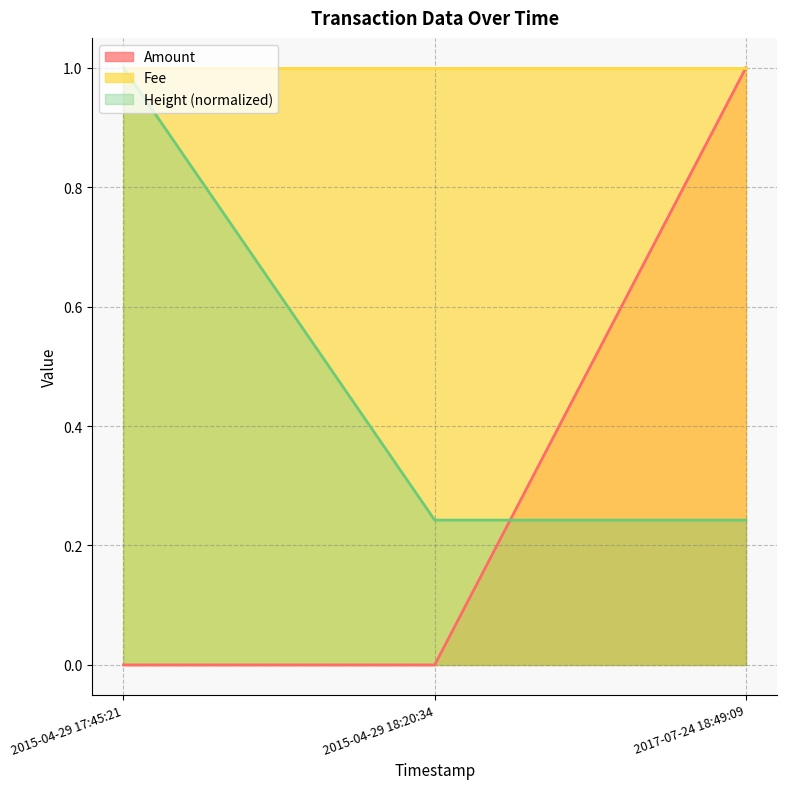

What is the sum of all Amount values?

1.0